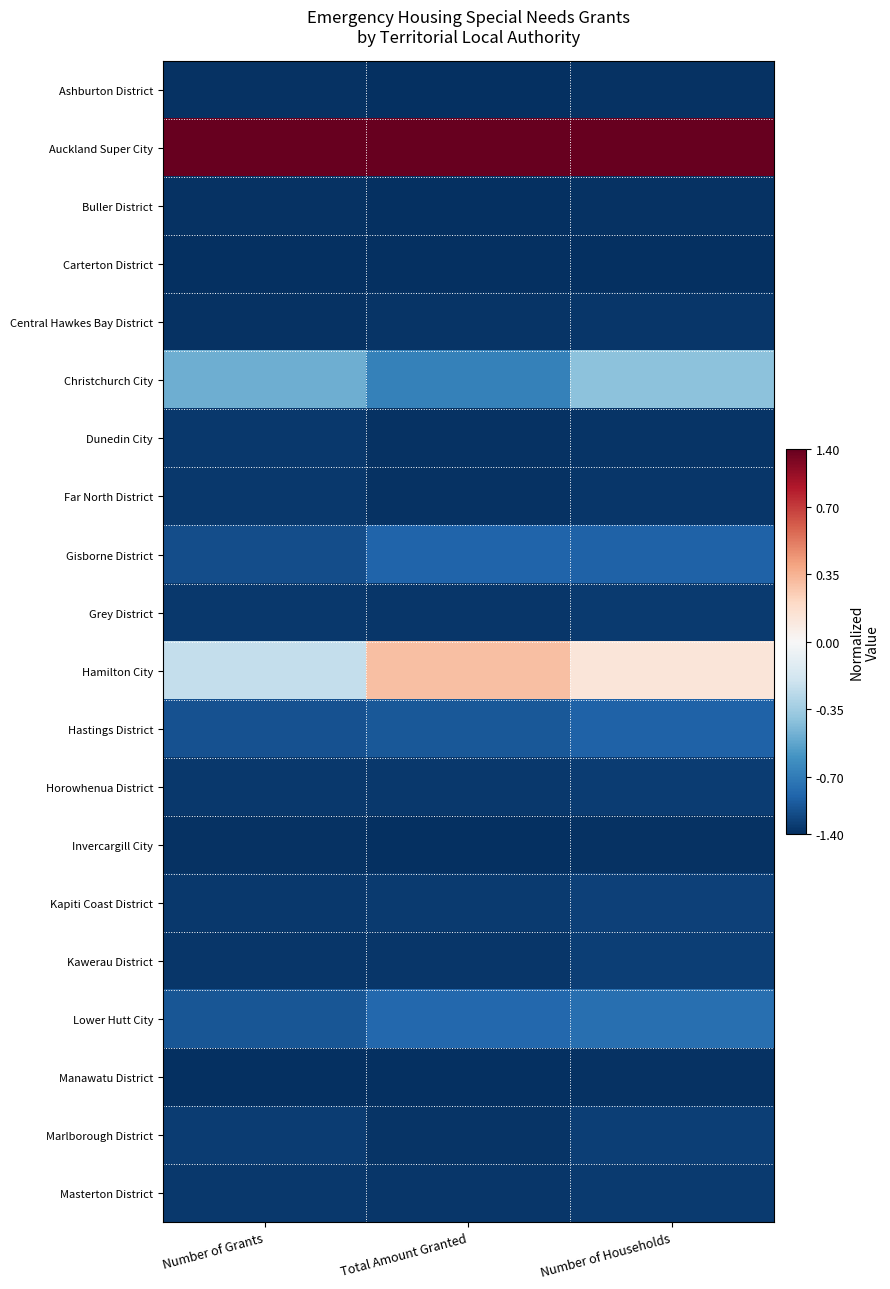

Reading left to right, list all the values displayed in this chart.

Ashburton District: Number of Grants=-1.0	Total Amount Granted=-1.0	Number of Households=-1.0
Auckland Super City: Number of Grants=1.0	Total Amount Granted=1.0	Number of Households=1.0
Buller District: Number of Grants=-1.0	Total Amount Granted=-1.0	Number of Households=-1.0
Carterton District: Number of Grants=-1.0	Total Amount Granted=-1.0	Number of Households=-1.0
Central Hawkes Bay District: Number of Grants=-1.0	Total Amount Granted=-1.0	Number of Households=-1.0
Christchurch City: Number of Grants=-0.5	Total Amount Granted=-0.7	Number of Households=-0.4
Dunedin City: Number of Grants=-1.0	Total Amount Granted=-1.0	Number of Households=-1.0
Far North District: Number of Grants=-1.0	Total Amount Granted=-1.0	Number of Households=-1.0
Gisborne District: Number of Grants=-0.9	Total Amount Granted=-0.8	Number of Households=-0.8
Grey District: Number of Grants=-1.0	Total Amount Granted=-1.0	Number of Households=-1.0
Hamilton City: Number of Grants=-0.2	Total Amount Granted=0.3	Number of Households=0.1
Hastings District: Number of Grants=-0.9	Total Amount Granted=-0.8	Number of Households=-0.8
Horowhenua District: Number of Grants=-1.0	Total Amount Granted=-1.0	Number of Households=-0.9
Invercargill City: Number of Grants=-1.0	Total Amount Granted=-1.0	Number of Households=-1.0
Kapiti Coast District: Number of Grants=-1.0	Total Amount Granted=-1.0	Number of Households=-0.9
Kawerau District: Number of Grants=-1.0	Total Amount Granted=-1.0	Number of Households=-0.9
Lower Hutt City: Number of Grants=-0.9	Total Amount Granted=-0.8	Number of Households=-0.8
Manawatu District: Number of Grants=-1.0	Total Amount Granted=-1.0	Number of Households=-1.0
Marlborough District: Number of Grants=-0.9	Total Amount Granted=-1.0	Number of Households=-0.9
Masterton District: Number of Grants=-1.0	Total Amount Granted=-1.0	Number of Households=-1.0